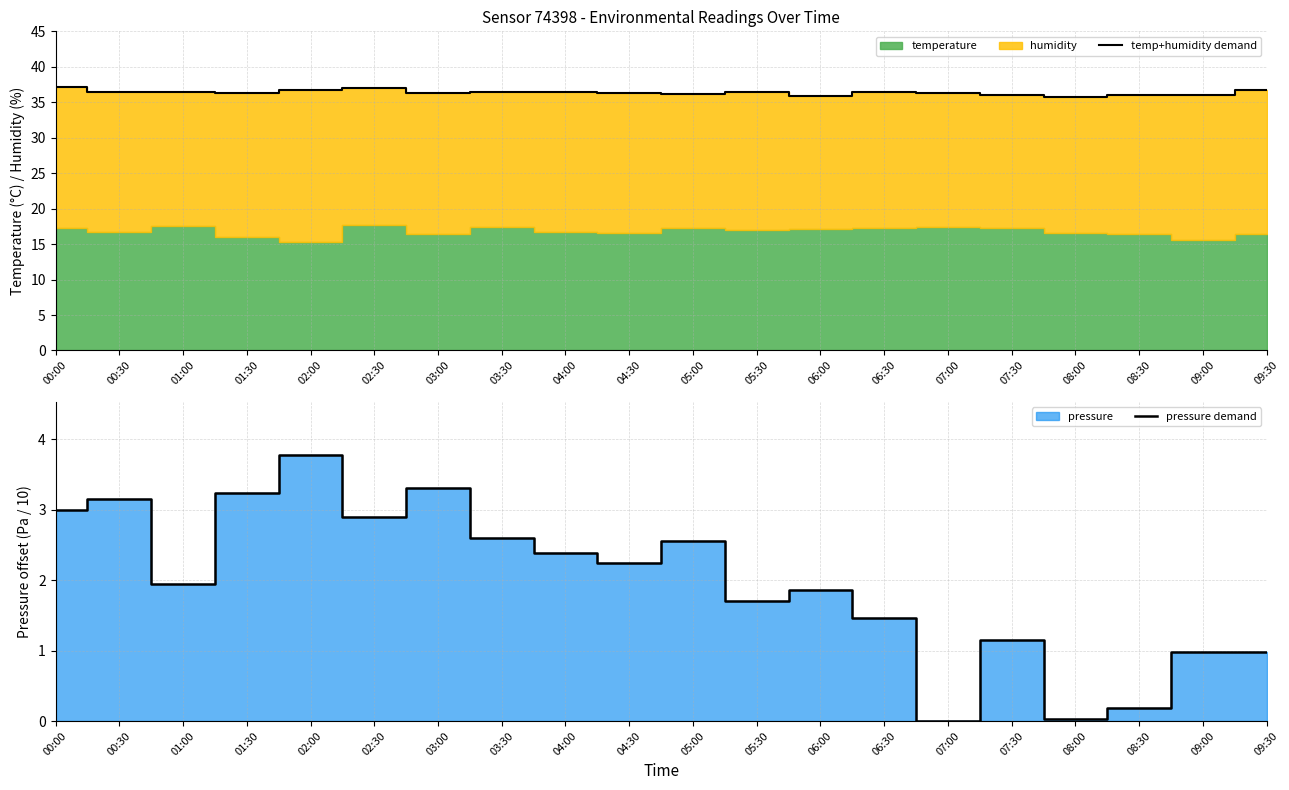

What value does the pressure demand series have at 01:00?

2.0